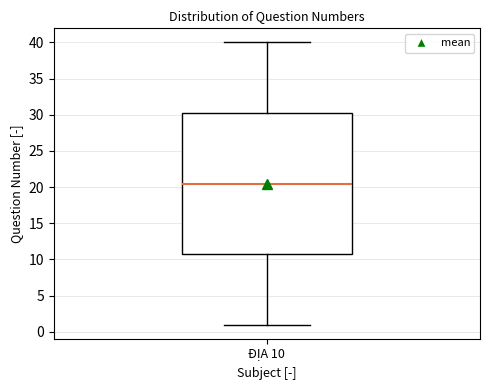

Read this box plot against the y-axis: the position of the median line, the range covered by the box, and the ends of both whiskers. The values are not printed on the chart, so give them approximately, as read against the axis.

median 20.5, box 11.0 to 30.5, whiskers 1.0 to 40.0